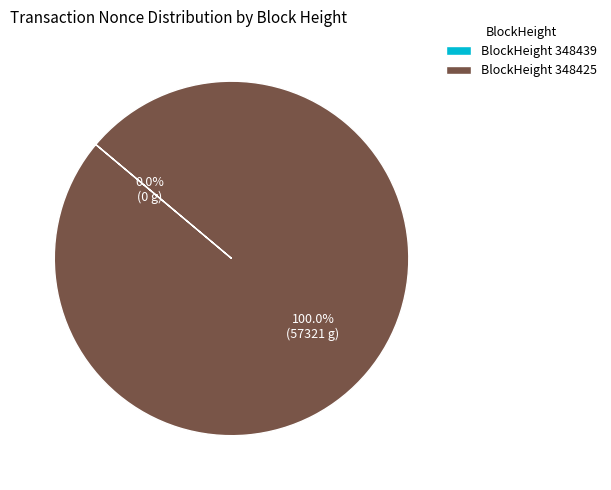

Between 348439 and 348425, which is larger?

348425